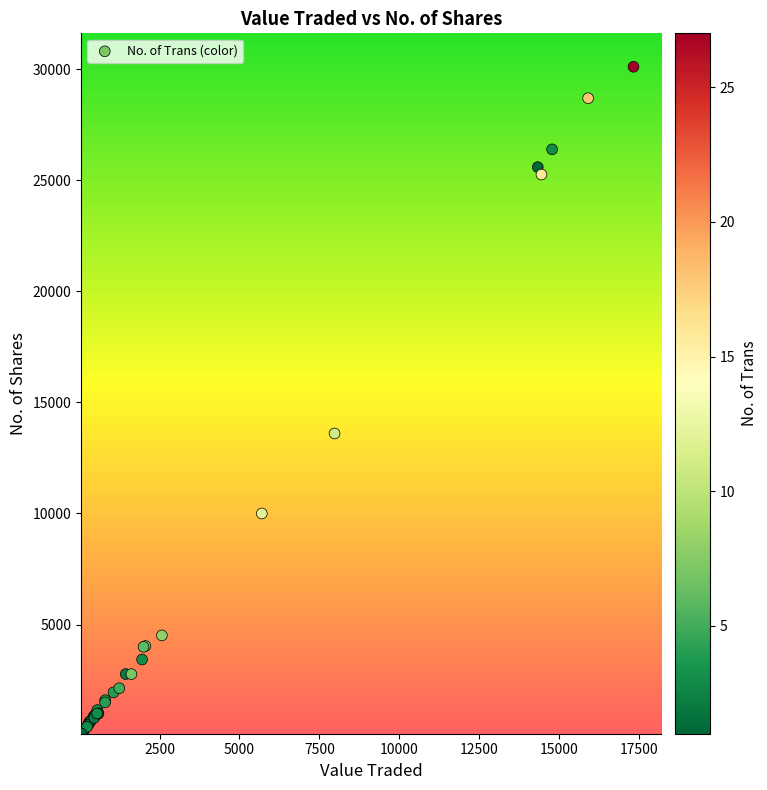

What Y value in the scatter plot is closest to 15100?

13600